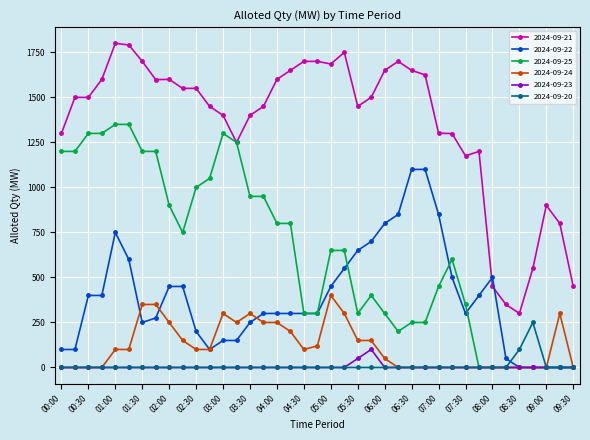

Which series has the largest total across all categories?

2024-09-21